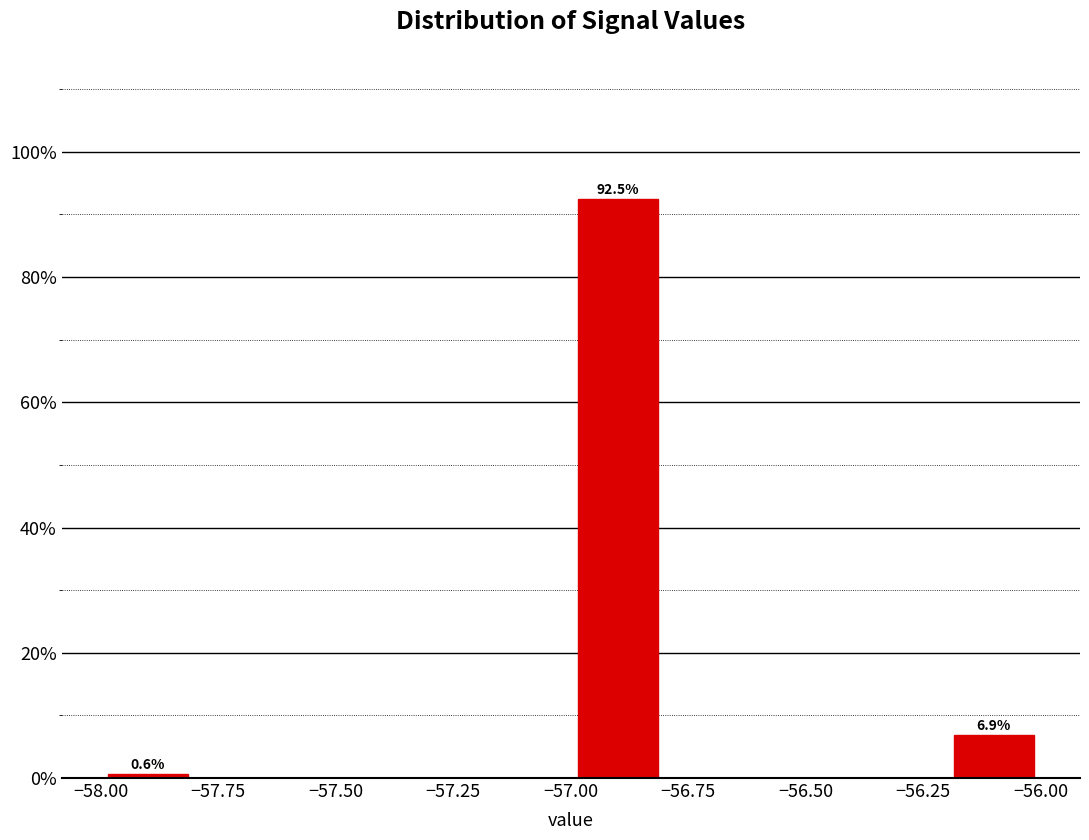

Over which range of the x-axis is the bar tallest?

-57.0 to -56.8